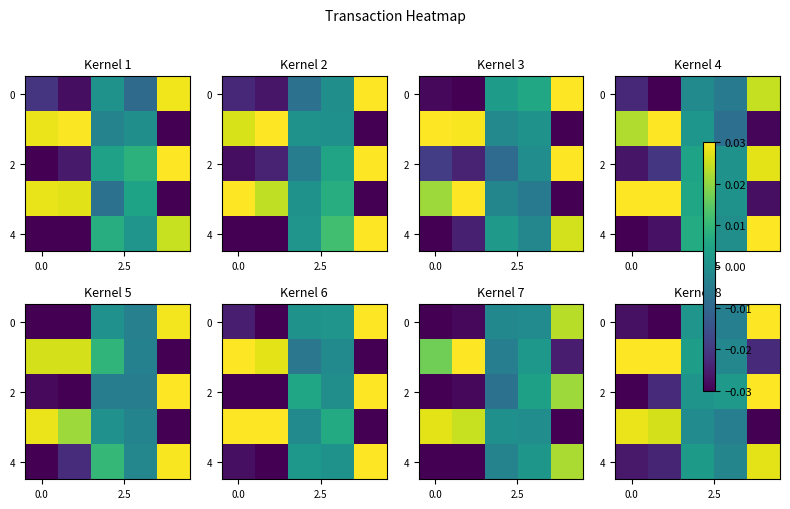

How many values in 0 are below zero?

3